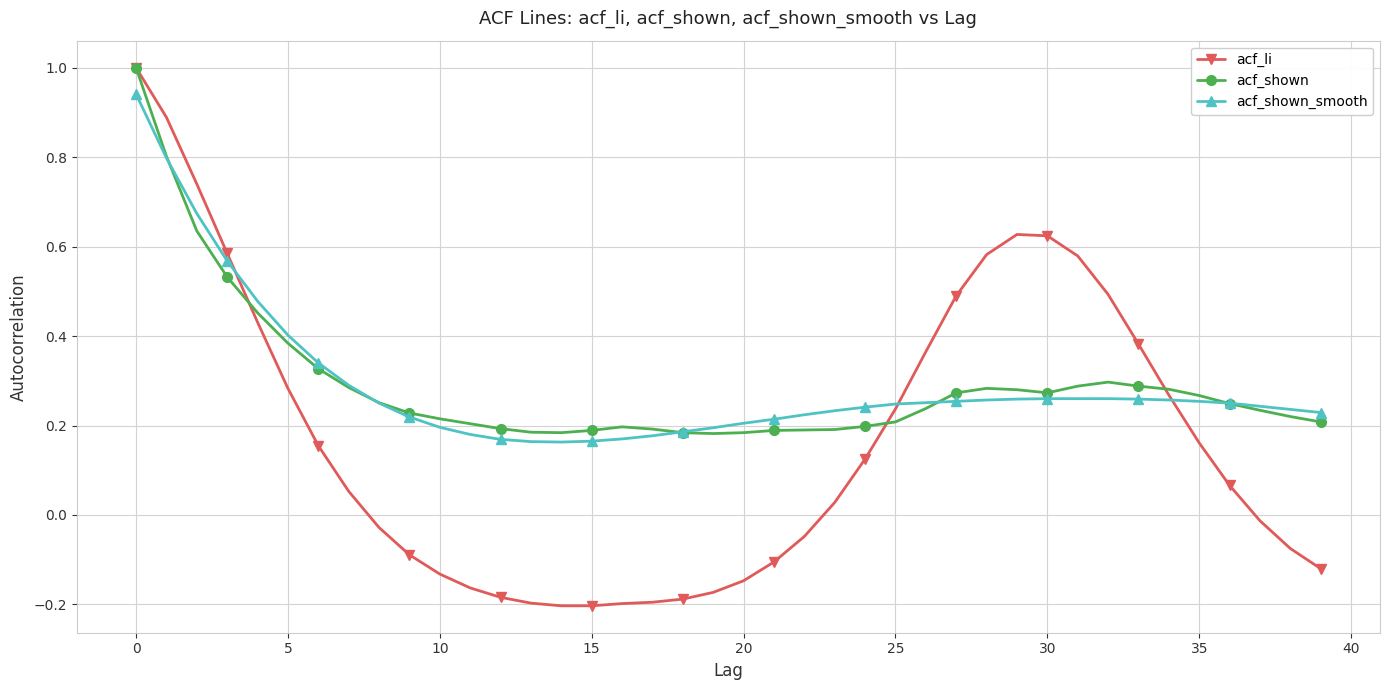

What is the value of the acf_shown_smooth point at the 2nd from the left?

0.8